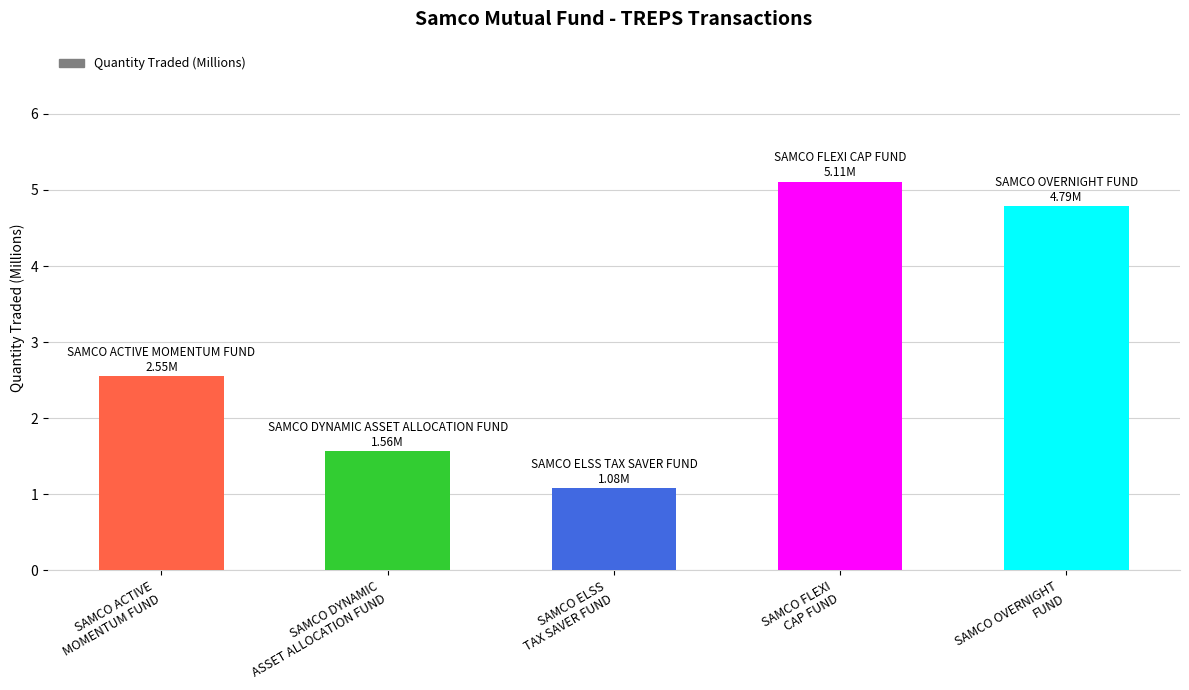

What is the value of the 2nd bar from the left?

1.6